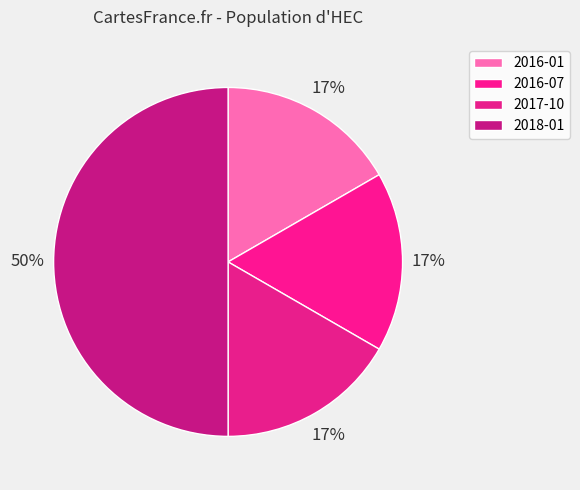

Count the number of slices in the pie.

4